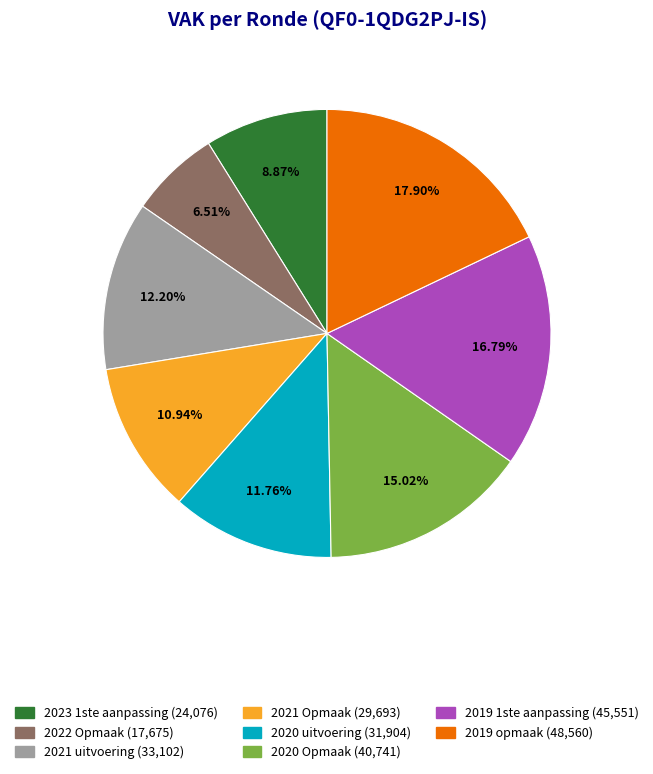

Which category has the biggest portion of the pie?

2019 opmaak